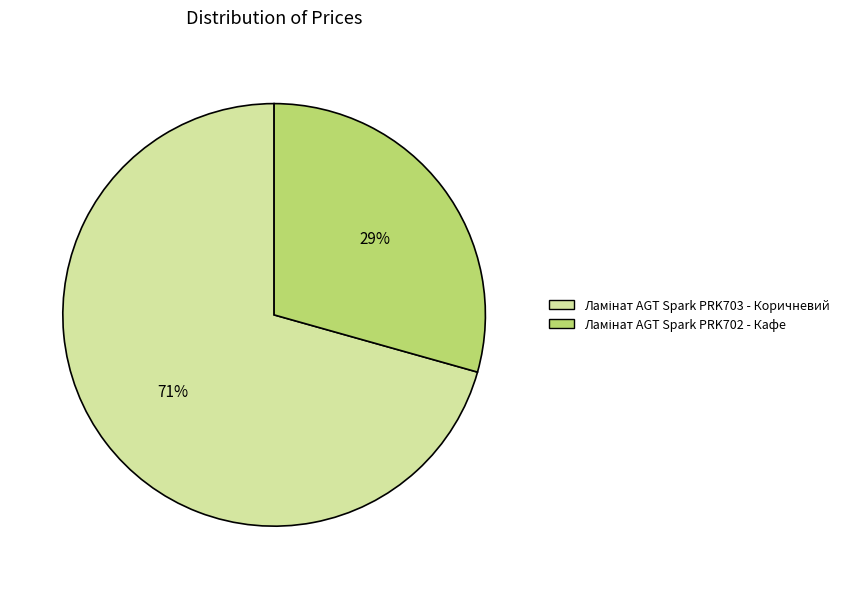

Is there any slice that represents more than half of the pie?

Yes